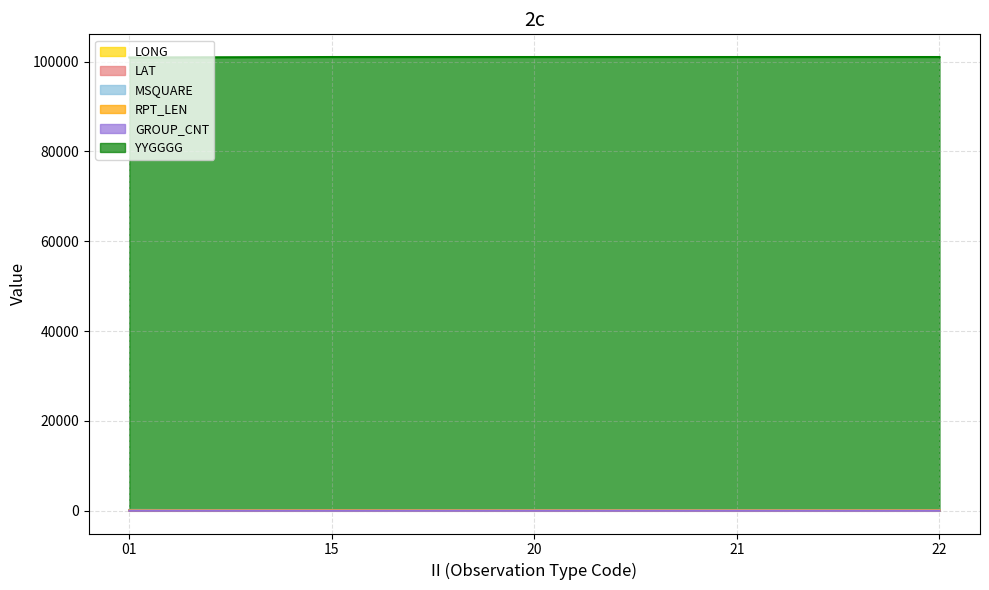

Reading right to left, transcribe all the data shown in this chart.

LONG: 22=113.4	21=145.6	20=76.4	15=88.2	01=157.0
LAT: 22=12.5	21=30.9	20=39.0	15=29.2	01=52.8
MSQUARE: 22=61.0	21=130.0	20=116.0	15=81.0	01=196.0
RPT_LEN: 22=97.0	21=94.0	20=97.0	15=115.0	01=107.0
GROUP_CNT: 22=14.0	21=14.0	20=15.0	15=18.0	01=16.0
YYGGGG: 22=101000.0	21=101000.0	20=101000.0	15=101000.0	01=100900.0